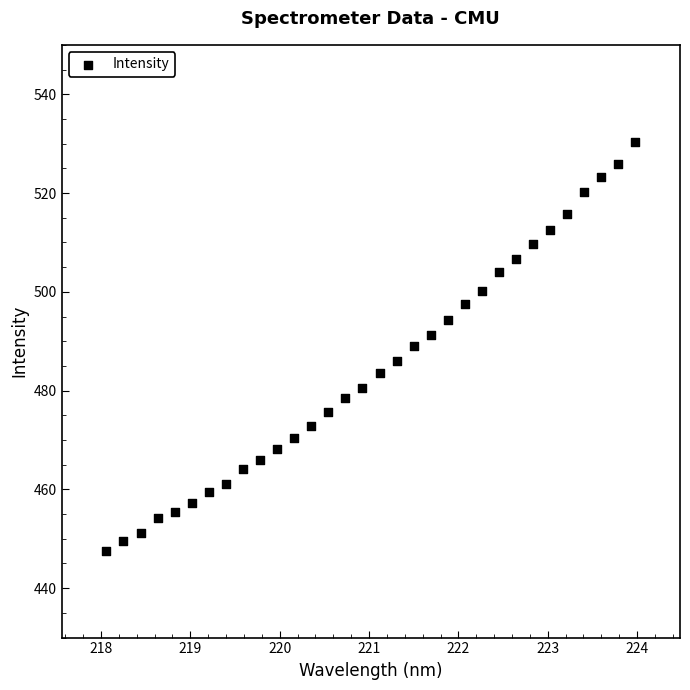

What is the range of X values (max minus min)?

5.9